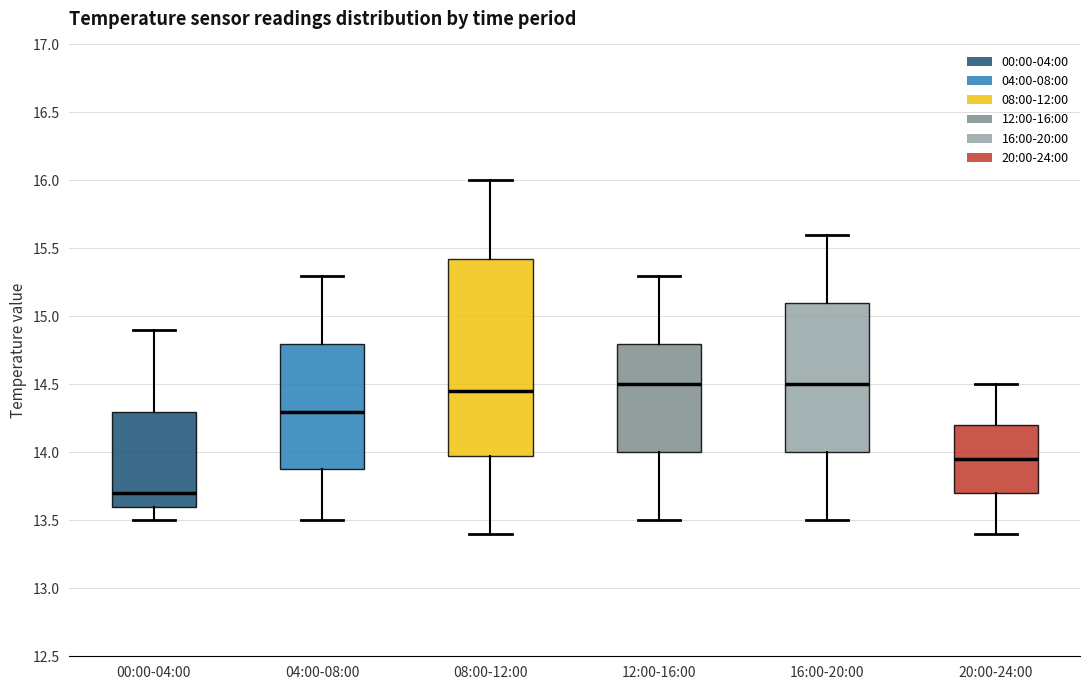

Reading left to right, transcribe this box plot: for each box, give where its median line is, the range the box spans, and where its two whiskers end, as read against the y-axis. The values are not printed on the chart, so give them approximately, as read against the axis.

00:00-04:00: median 13.70, box 13.60 to 14.30, whiskers 13.50 to 14.90
04:00-08:00: median 14.30, box 13.90 to 14.80, whiskers 13.50 to 15.30
08:00-12:00: median 14.45, box 14.00 to 15.45, whiskers 13.40 to 16.00
12:00-16:00: median 14.50, box 14.00 to 14.80, whiskers 13.50 to 15.30
16:00-20:00: median 14.50, box 14.00 to 15.10, whiskers 13.50 to 15.60
20:00-24:00: median 13.95, box 13.70 to 14.20, whiskers 13.40 to 14.50